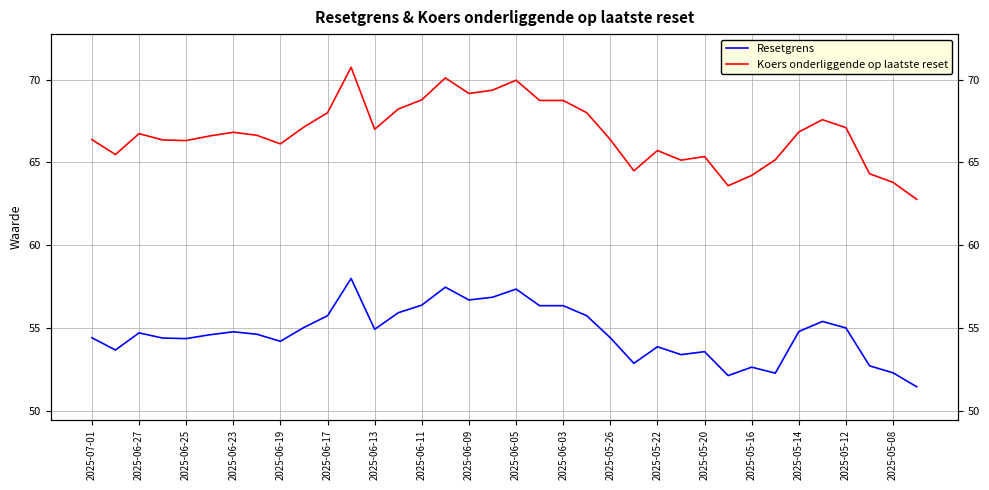

True or false: Resetgrens and Koers onderliggende op laatste reset intersect in this chart.

False